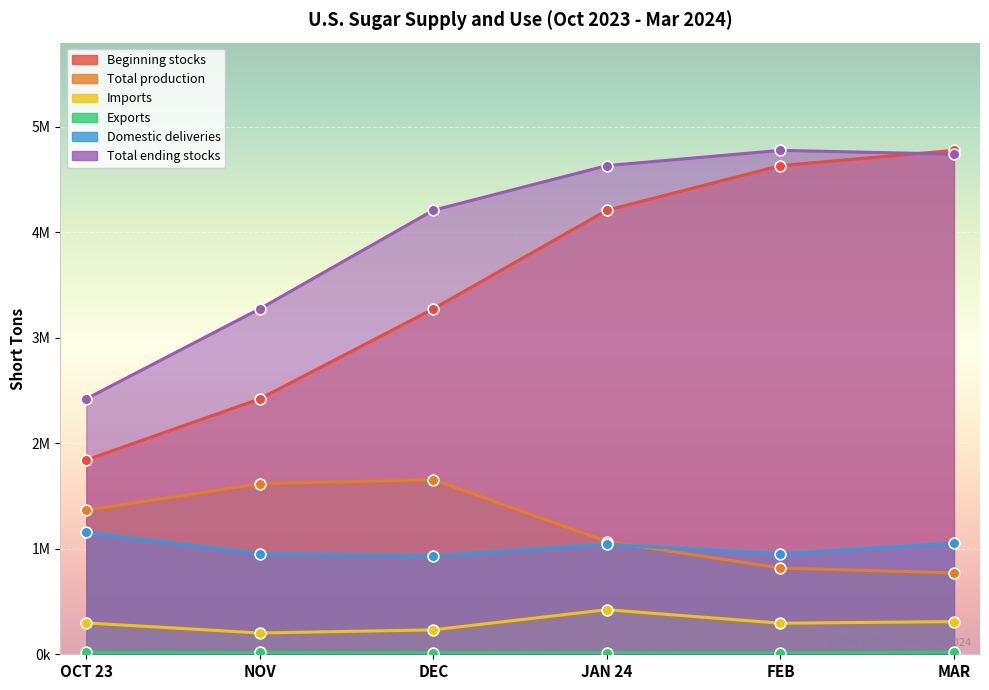

Which series has the widest spread of Y values?

Beginning stocks